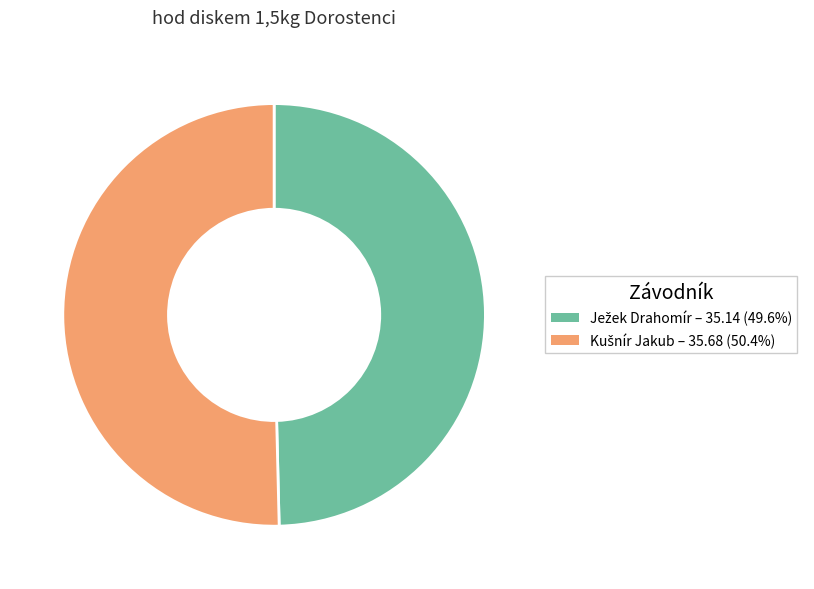

Is there any slice that represents more than half of the pie?

Yes